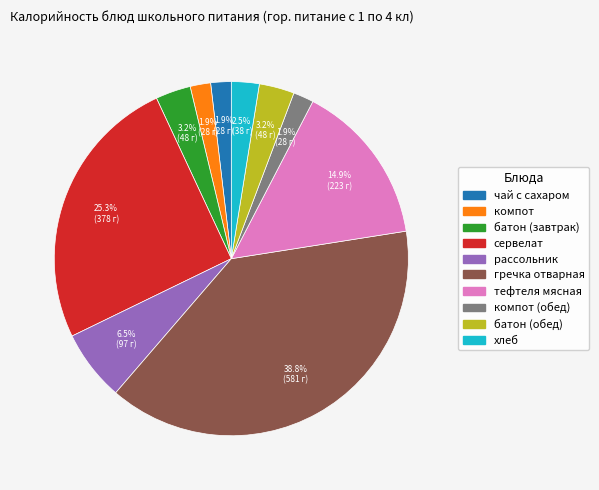

Does any single category account for the majority?

No